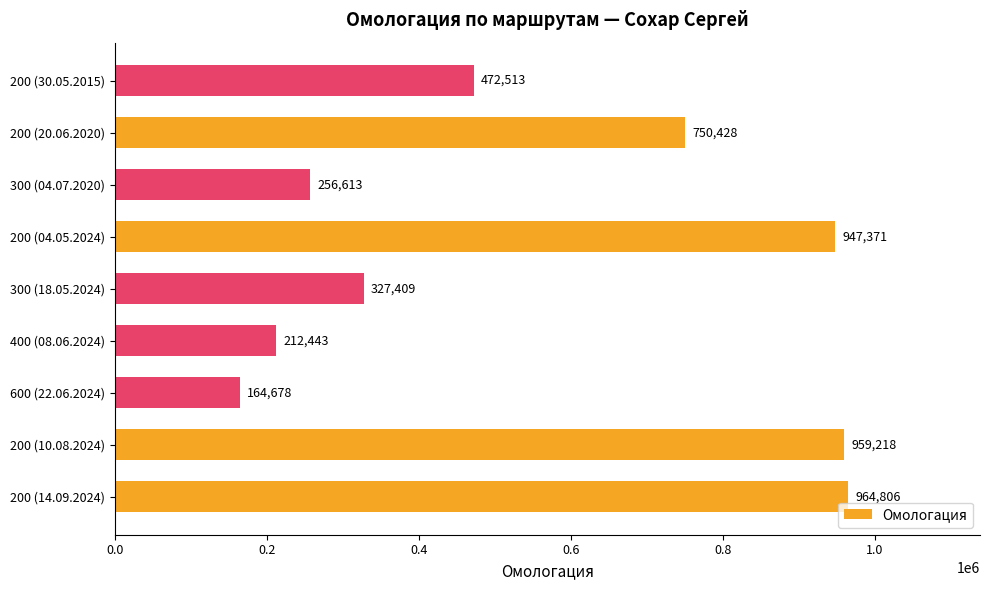

Rank the categories by value from lowest to highest.

600 (22.06.2024), 400 (08.06.2024), 300 (04.07.2020), 300 (18.05.2024), 200 (30.05.2015), 200 (20.06.2020), 200 (04.05.2024), 200 (10.08.2024), 200 (14.09.2024)